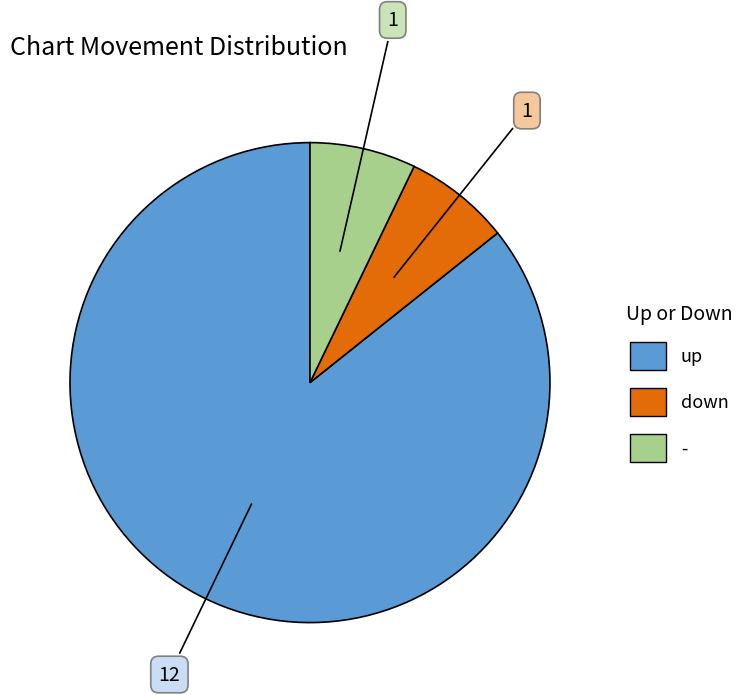

How many slices are in this pie chart?

3